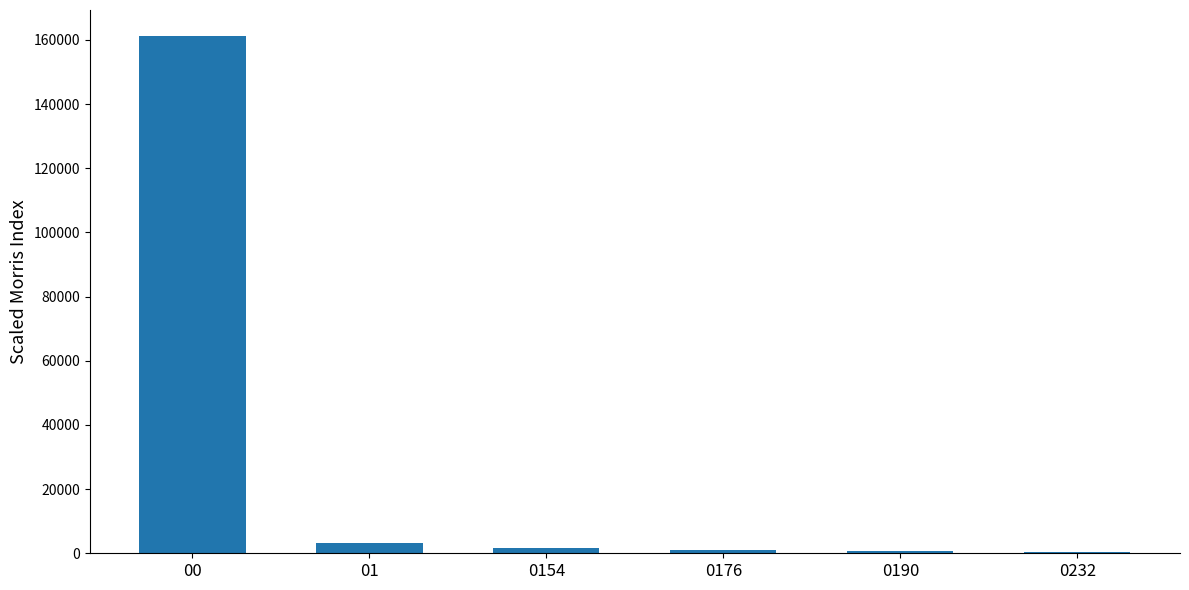

How many distinct data groups are displayed?

1